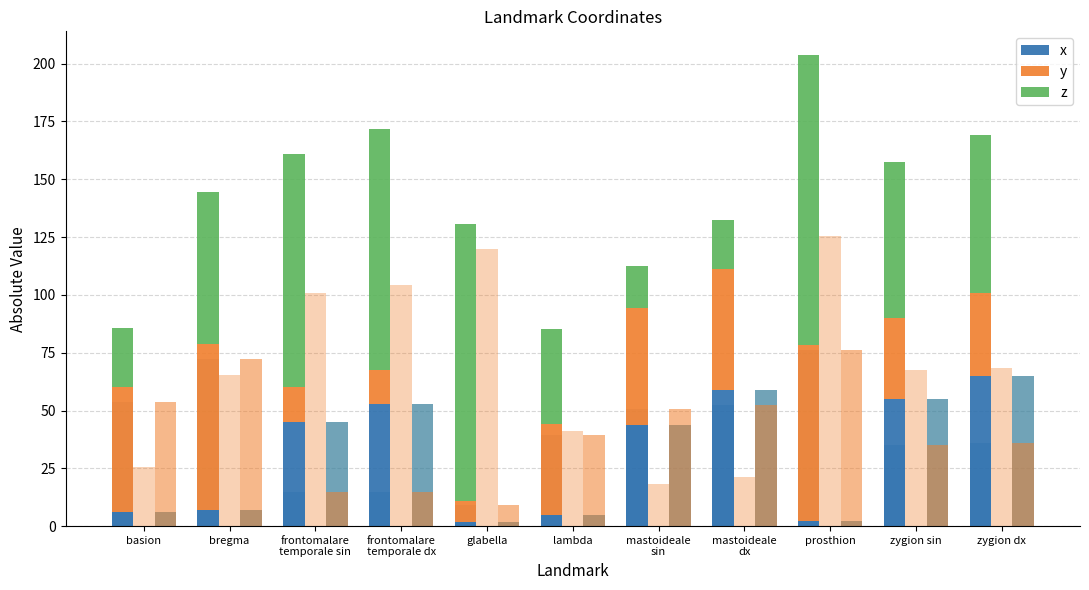

What are all the series names shown in the legend?

x, y, z